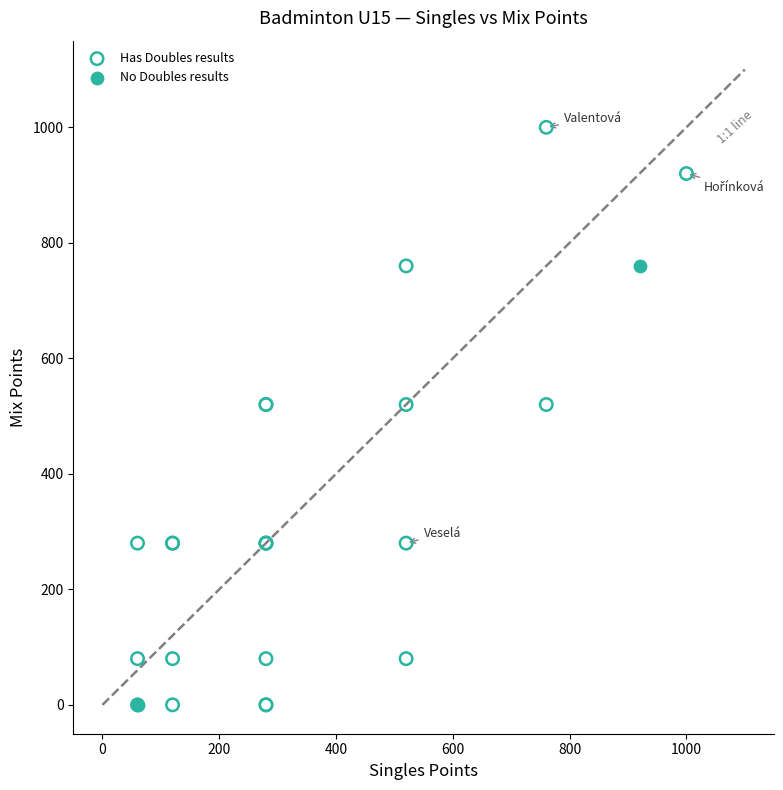

Which series has the largest Y range (max minus min)?

Has Doubles results